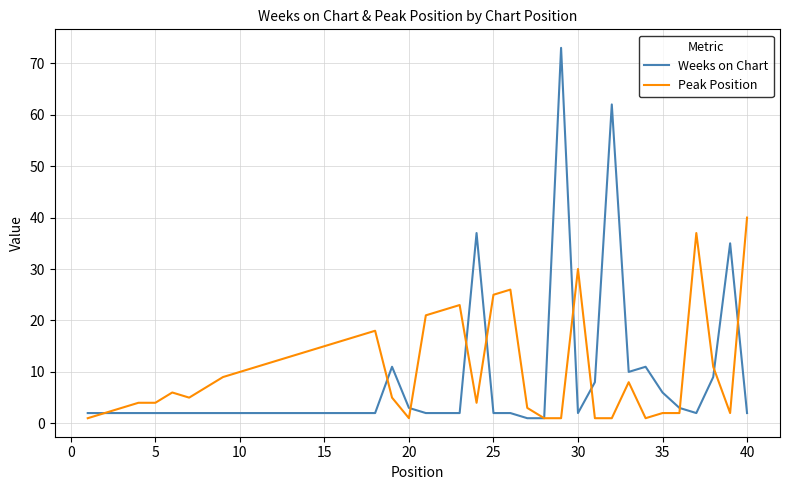

List the series in order of their peak value, highest first.

Weeks on Chart, Peak Position